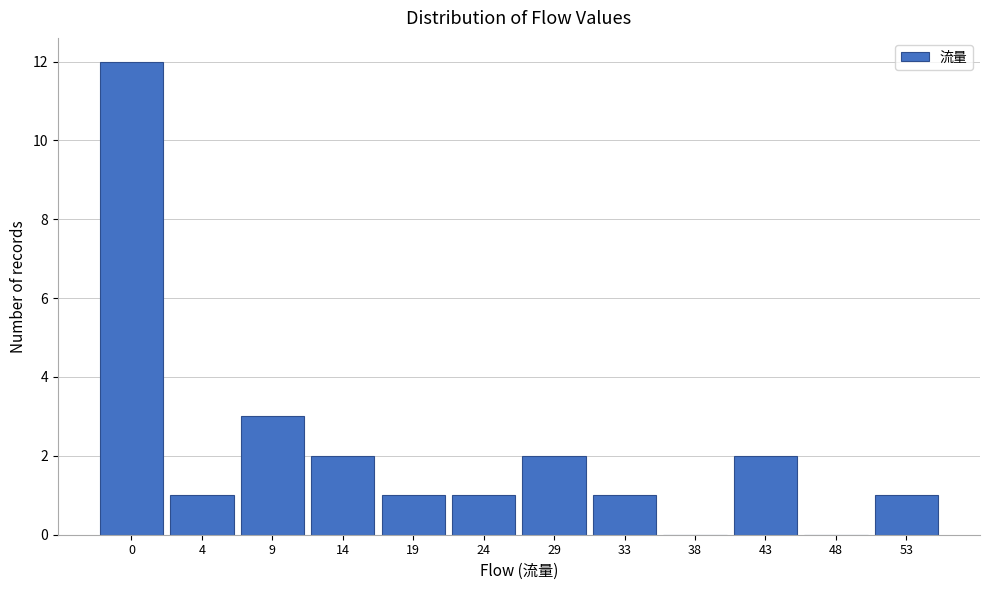

Reading right to left, extract all data points from this chart.

53=1	48=0	43=2	38=0	33=1	29=2	24=1	19=1	14=2	9=3	4=1	0=12